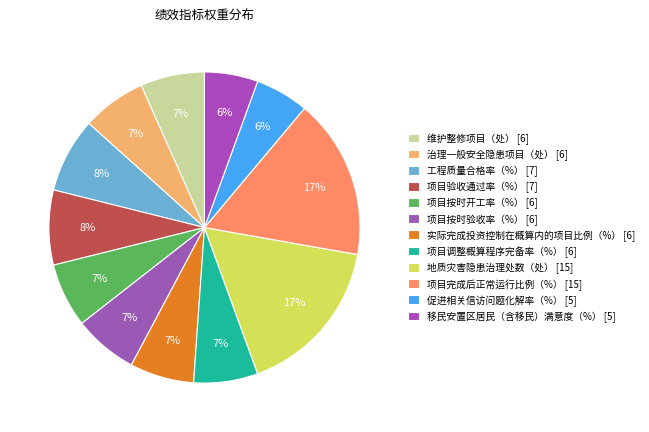

How many segments does this pie chart have?

12